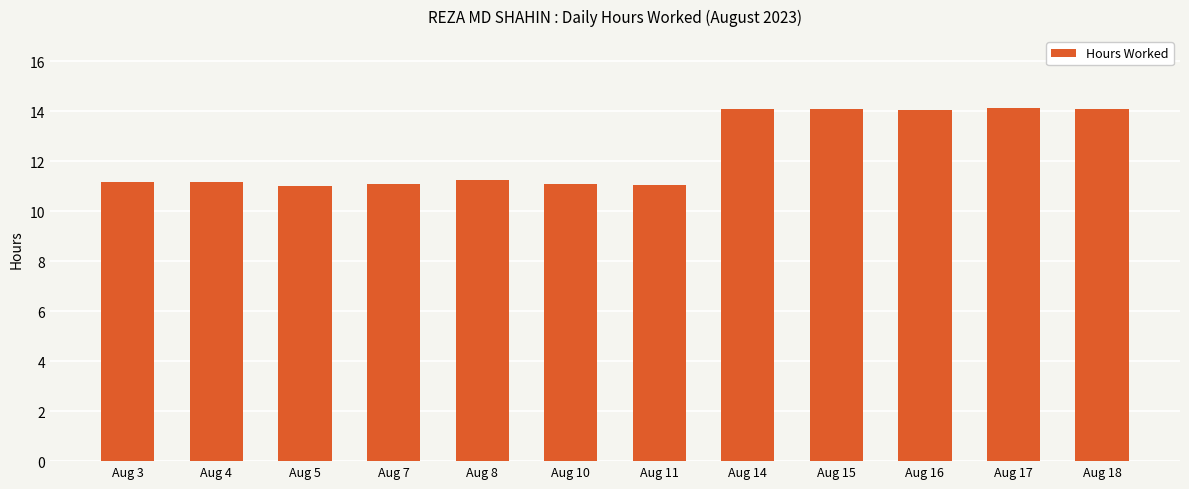

Are the bars grouped side by side (vs. stacked)?

No